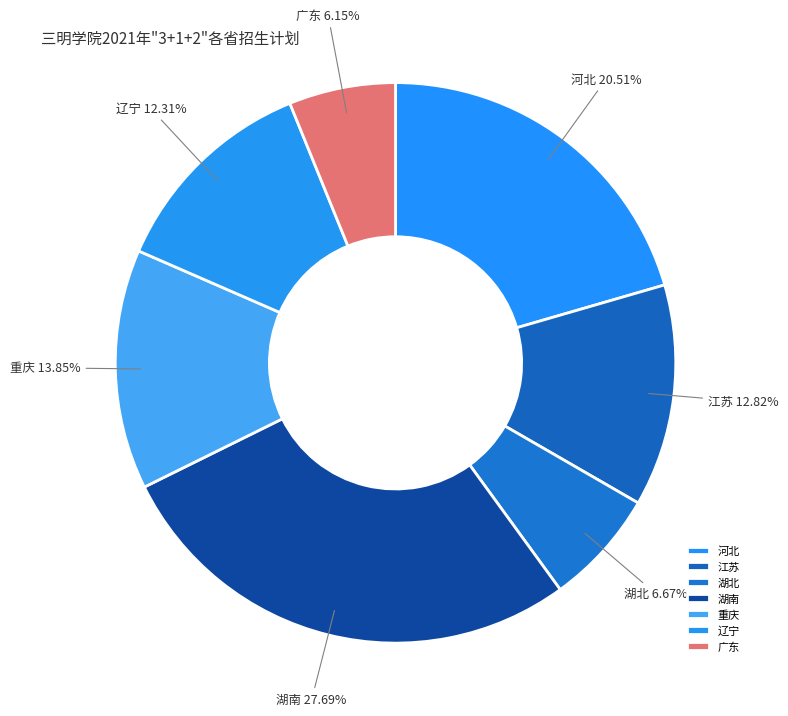

How many segments does this pie chart have?

7